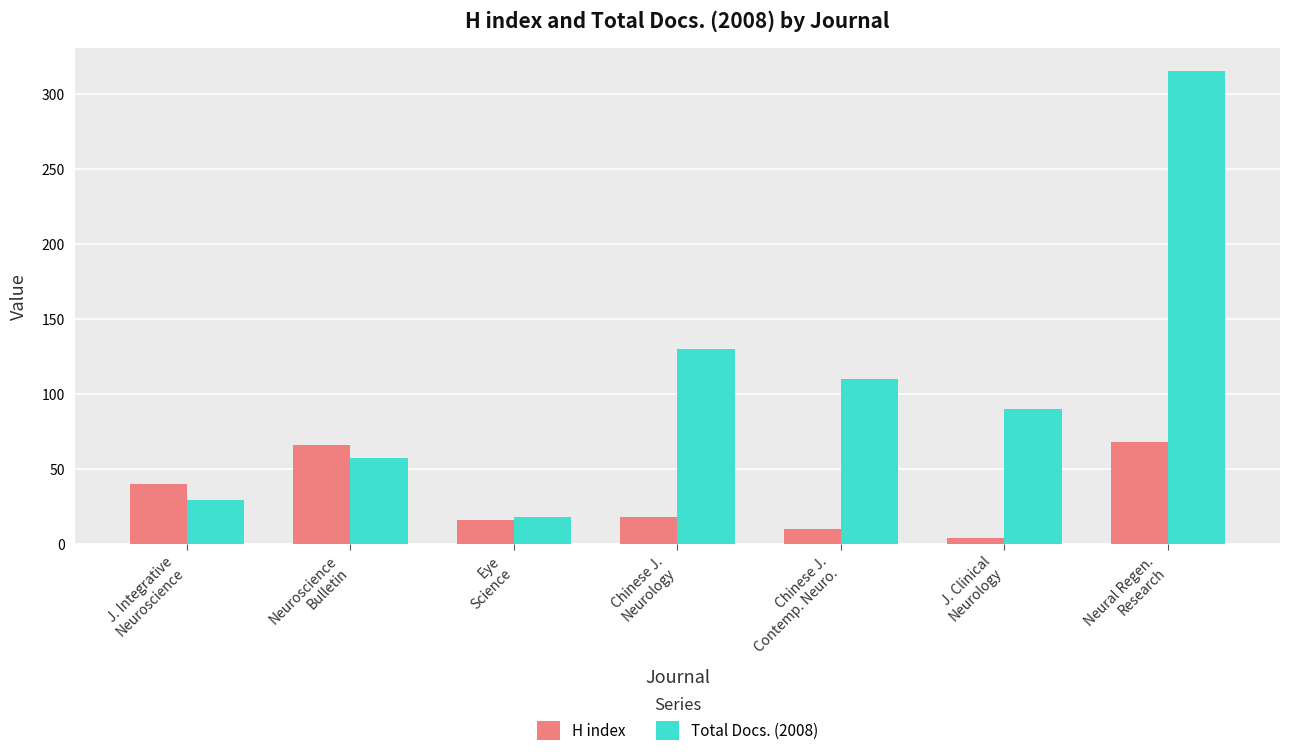

List the series in order of their overall mean, lowest first.

H index, Total Docs. (2008)